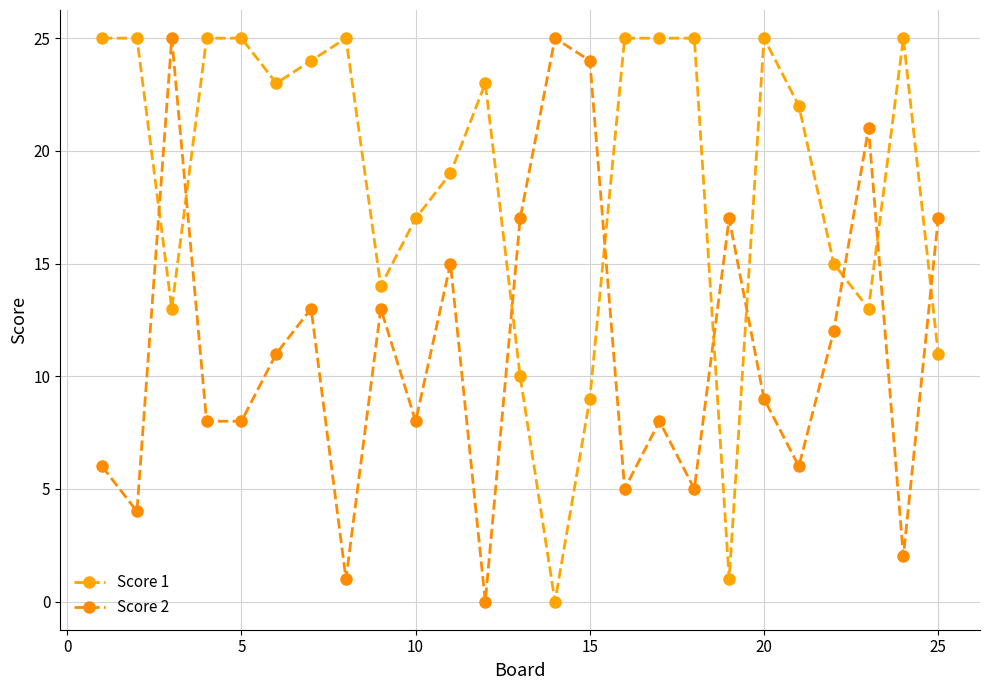

How many values in Score 2 are above zero?

24